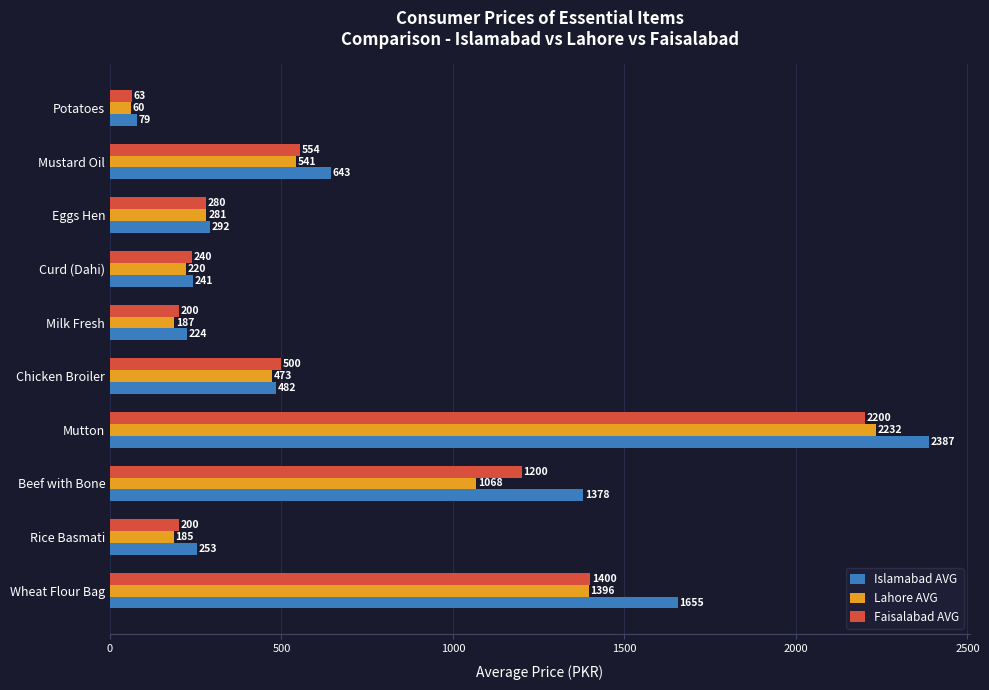

What is the average value of the Islamabad AVG series?

763.8